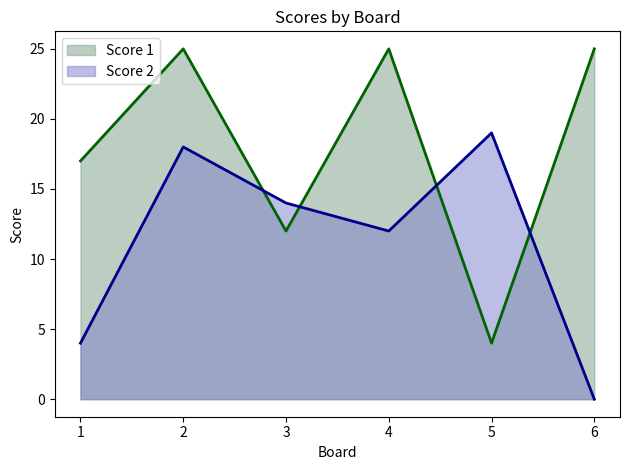

What is the difference between the maximum and minimum values in the Score 1 series?

21